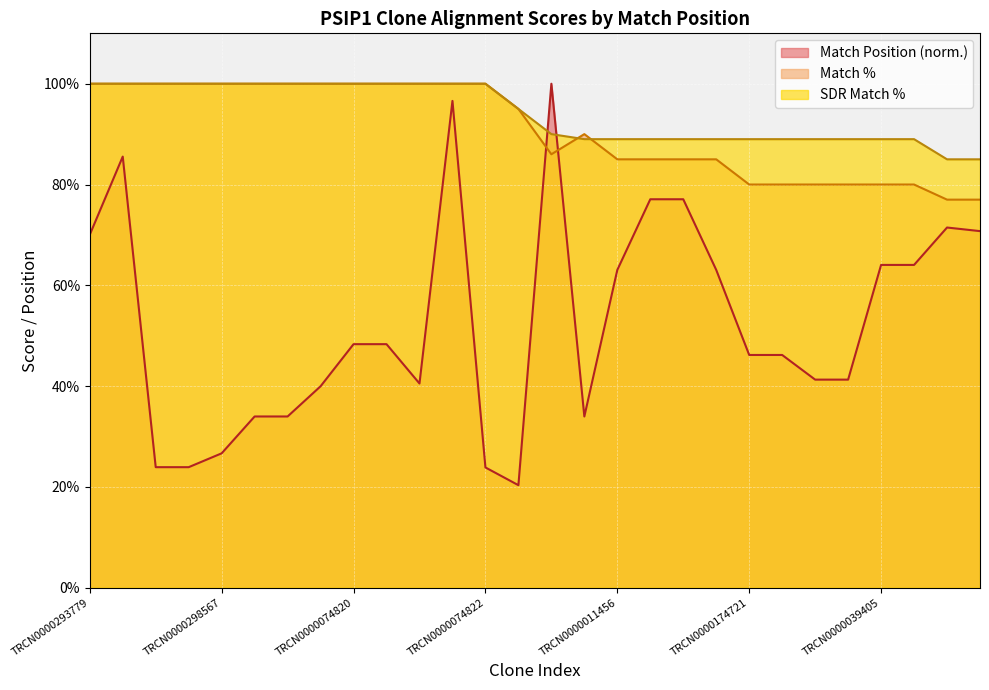

At which category does the chart reach its minimum across all series?

TRCN0000012117